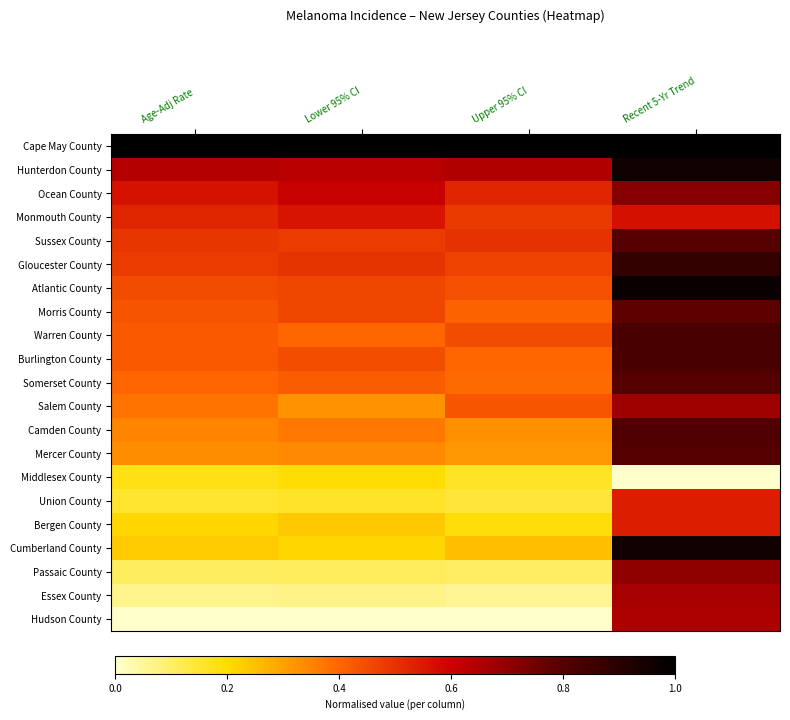

What is the maximum value shown in the chart?

1.0